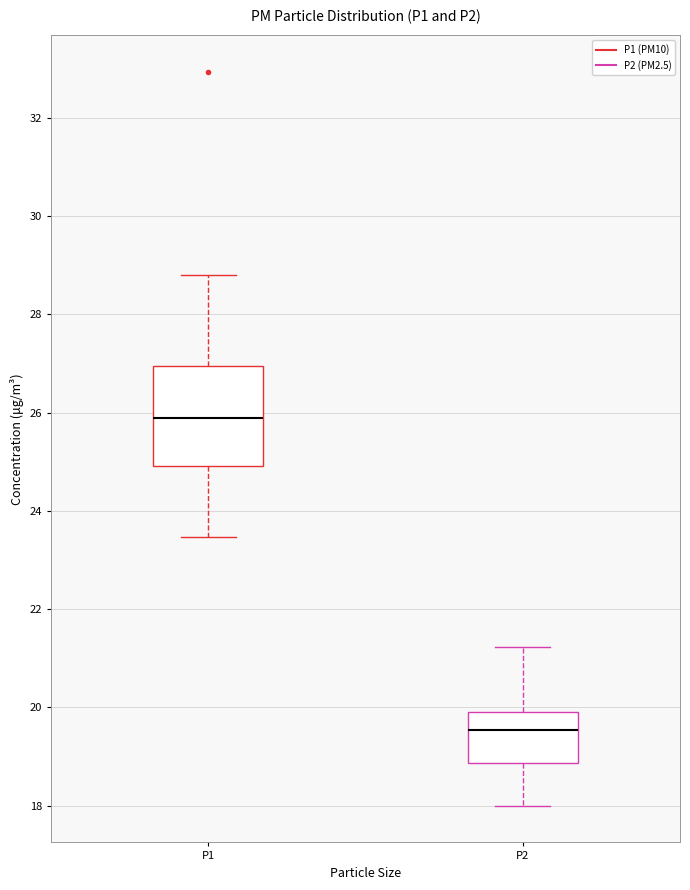

Reading left to right, read every box against the y-axis: the position of its median line, the range the box covers, and the ends of its whiskers. The values are not printed on the chart, so give them approximately, as read against the axis.

P1: median 26.0, box 25.0 to 27.0, whiskers 23.4 to 28.8
P2: median 19.6, box 18.8 to 20.0, whiskers 18.0 to 21.2